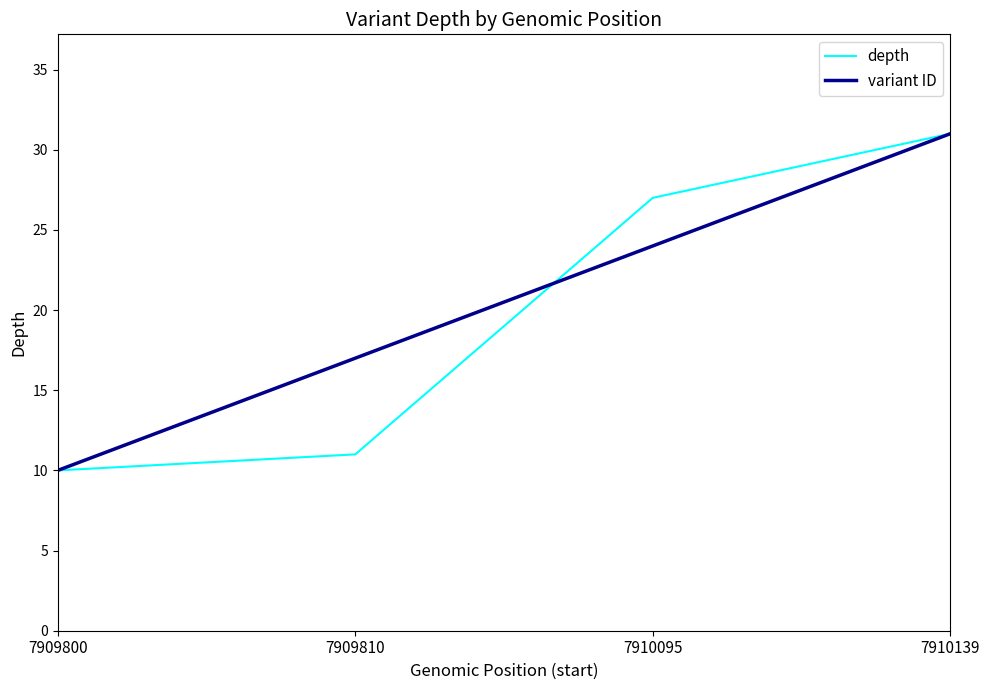

Is it true that depth equals 11 at 7909810?

True